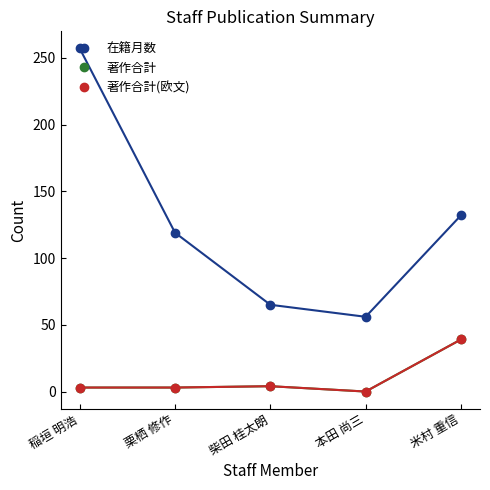

List the labels in order of 在籍月数 value, largest first.

稲垣 明浩, 米村 重信, 栗栖 修作, 柴田 桂太朗, 本田 尚三